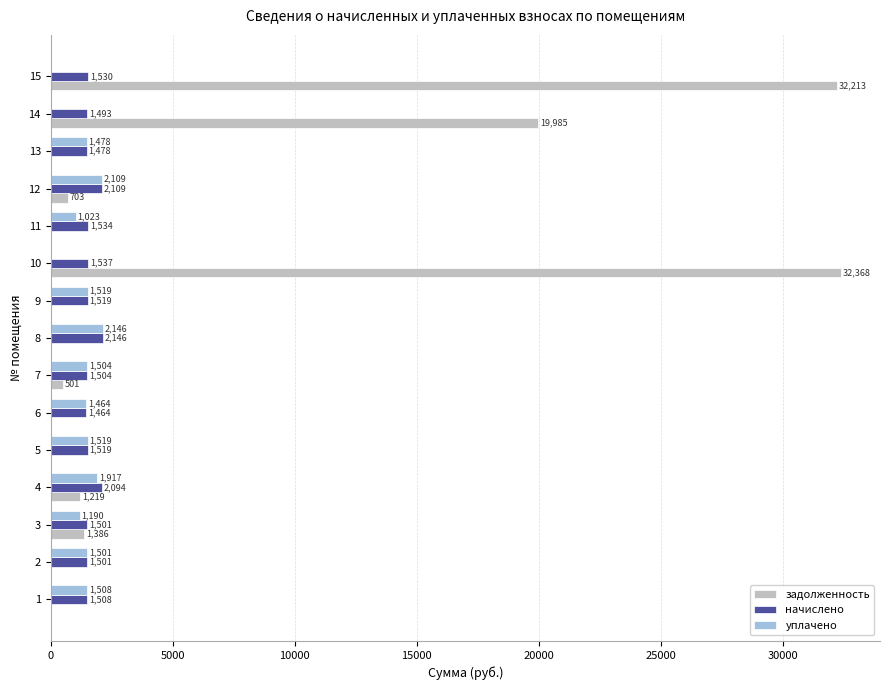

Is the value of задолженность at 1 greater than the value of начислено at 9?

No